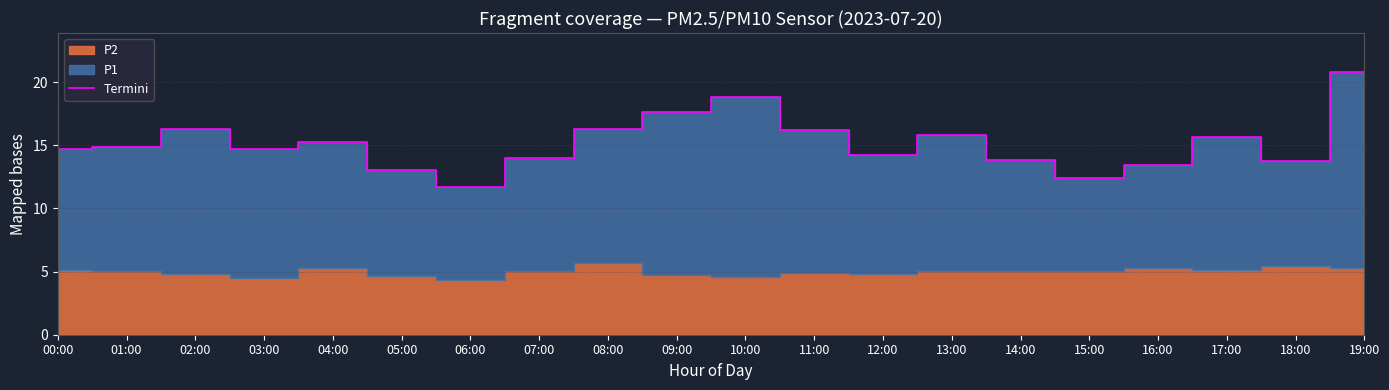

Is it true that the value at 01:00 is 23.0?

False